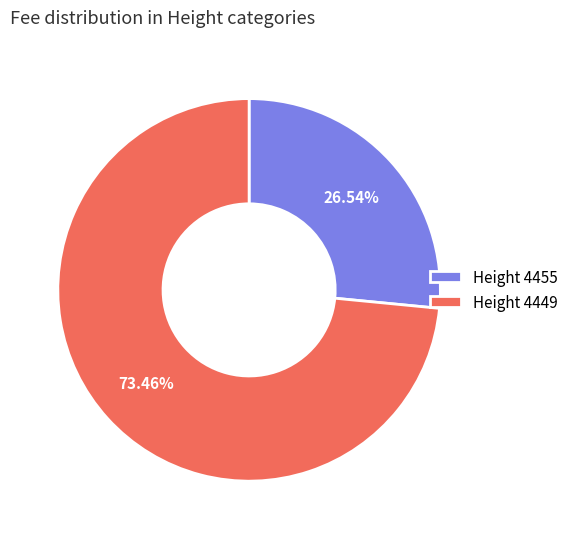

Count the number of slices in the pie.

2